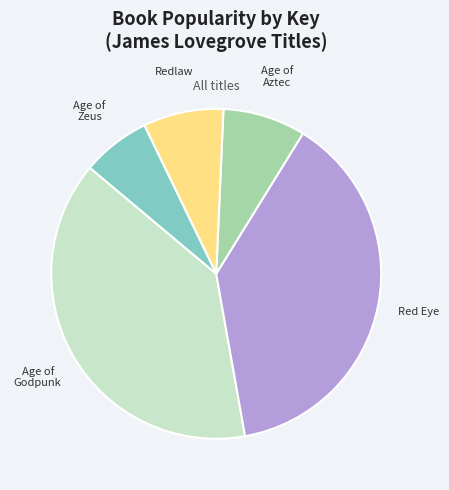

Combined, do Age of Zeus and Age of Aztec account for over 50%?

No